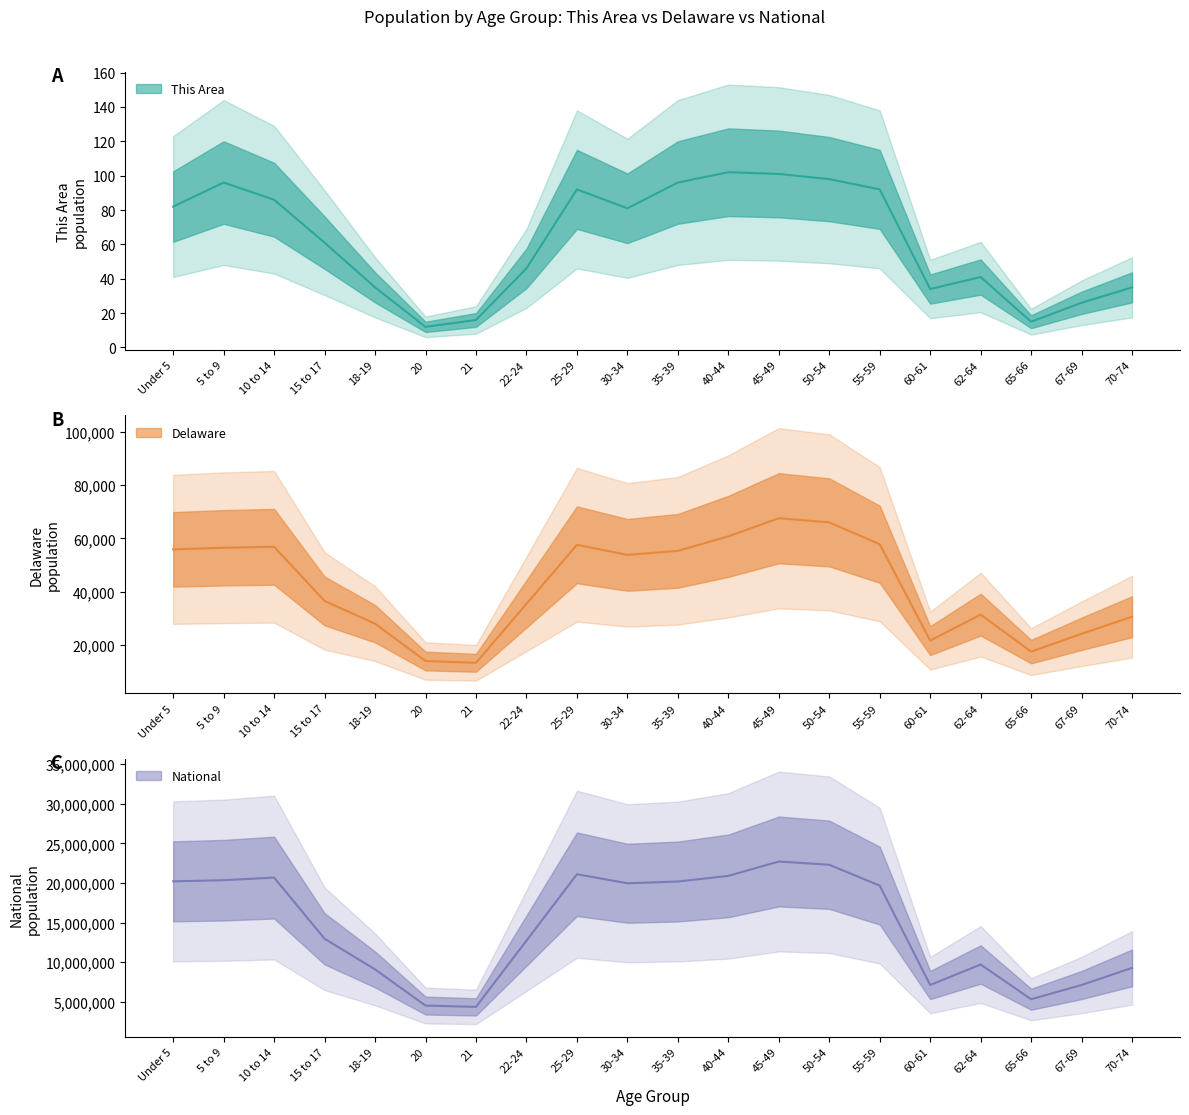

Is it true that National equals 12216407 at 25-29?

False